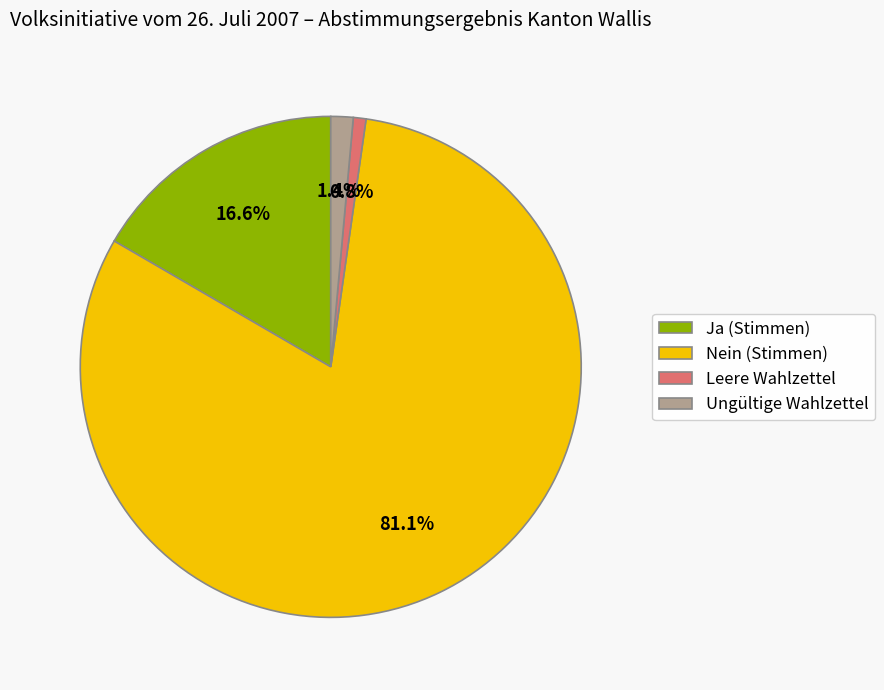

How many segments does this pie chart have?

4